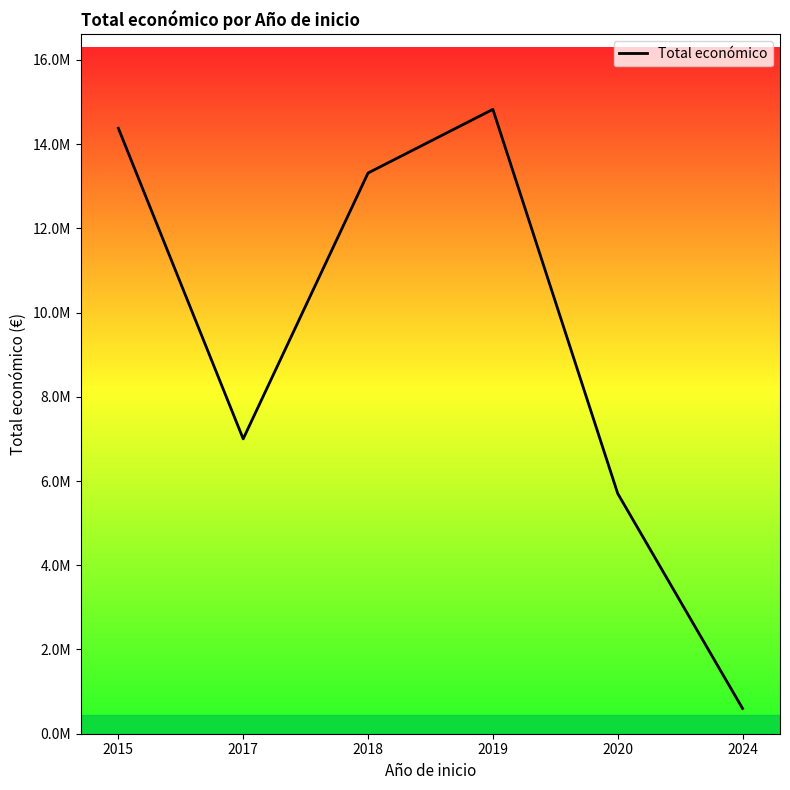

Does the chart display data point markers on the line(s)?

No